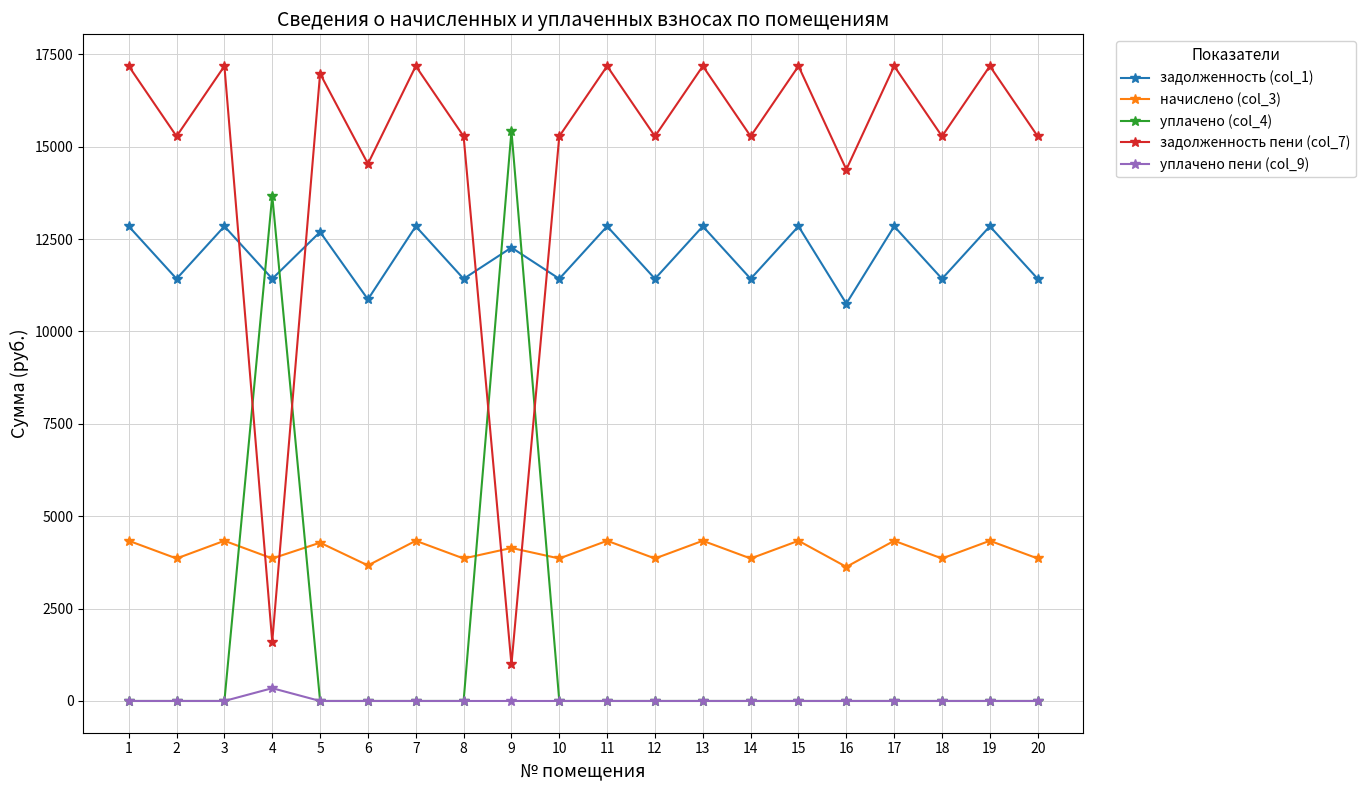

True or false: уплачено пени (col_9) and начислено (col_3) cross at least once.

False